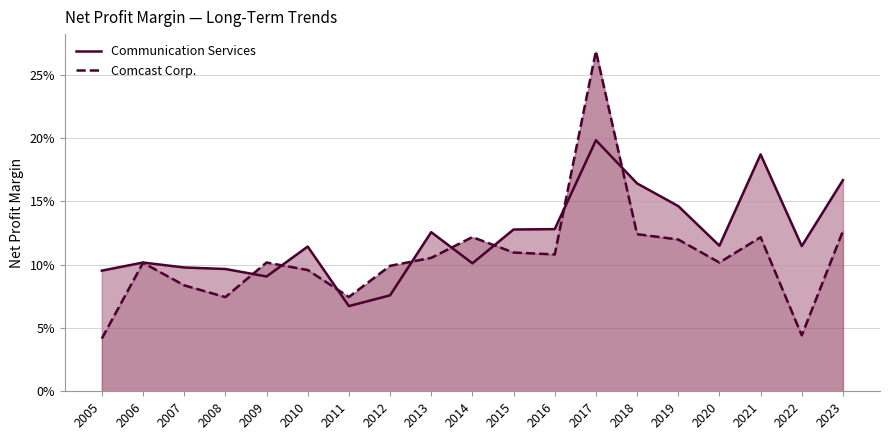

At which category is the sum across all series the highest?

2017